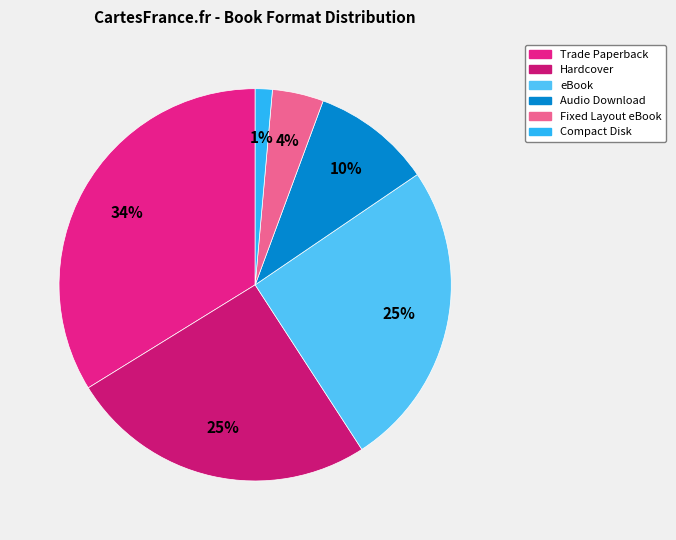

Combined, what portion of the pie is Compact Disk and Audio Download?

11.3%